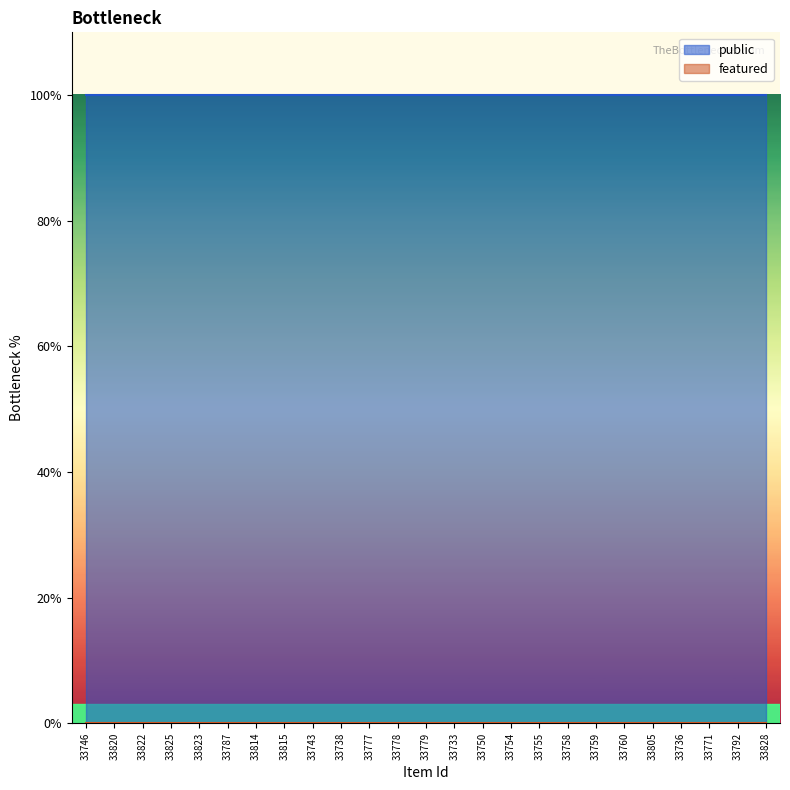

True or false: featured has more than 0 points higher than both neighbors.

False